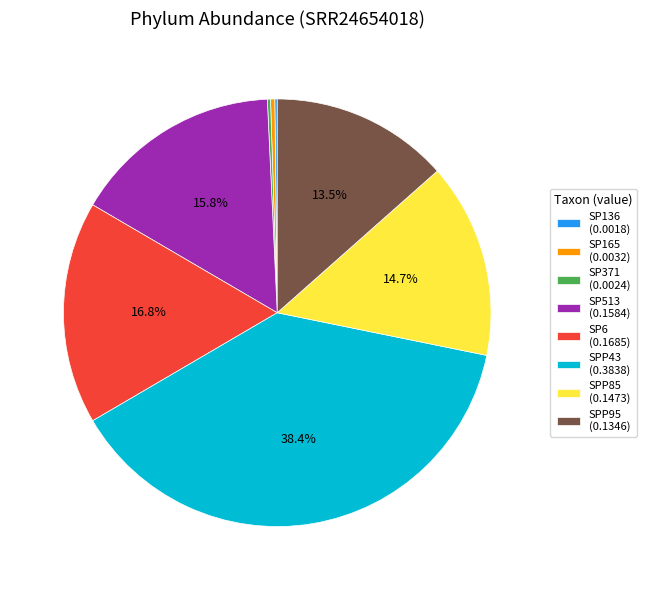

Is SPP95 (0.1346) the majority of the pie?

No